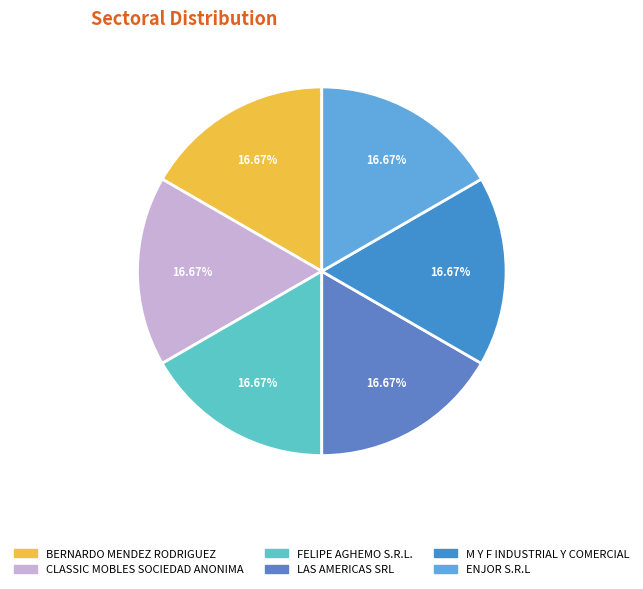

To the nearest percent, what percentage of the pie is M Y F INDUSTRIAL Y COMERCIAL?

17%